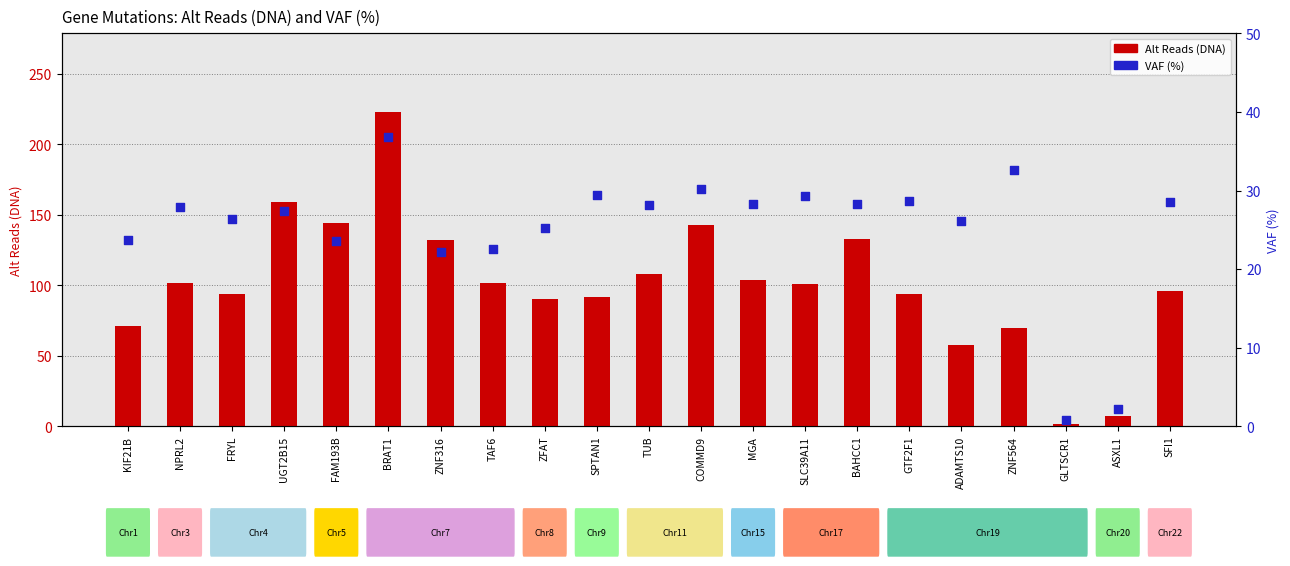

What is the total value across all series at ZNF564?

102.6